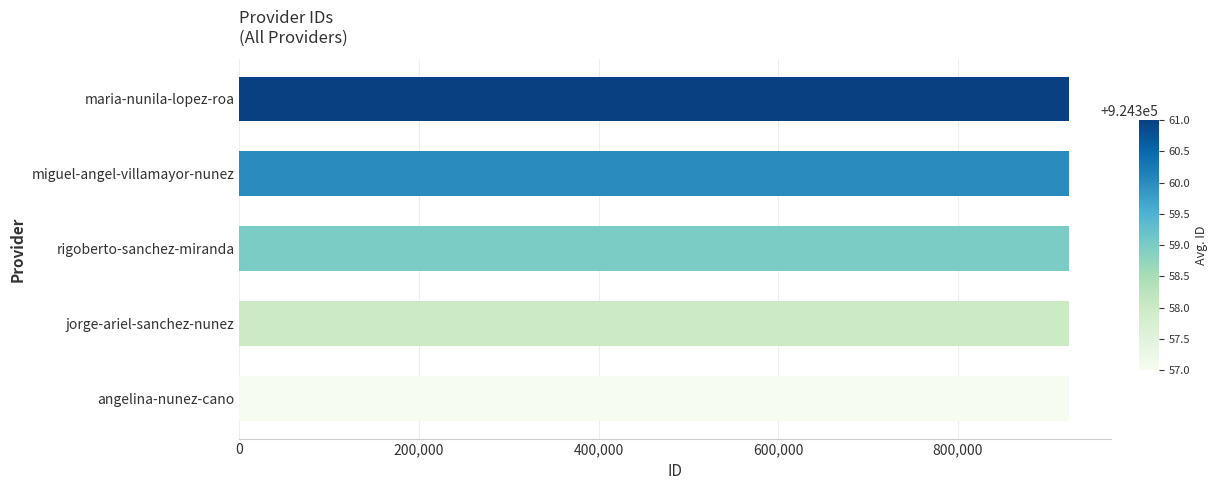

What is the smallest value displayed?

924357